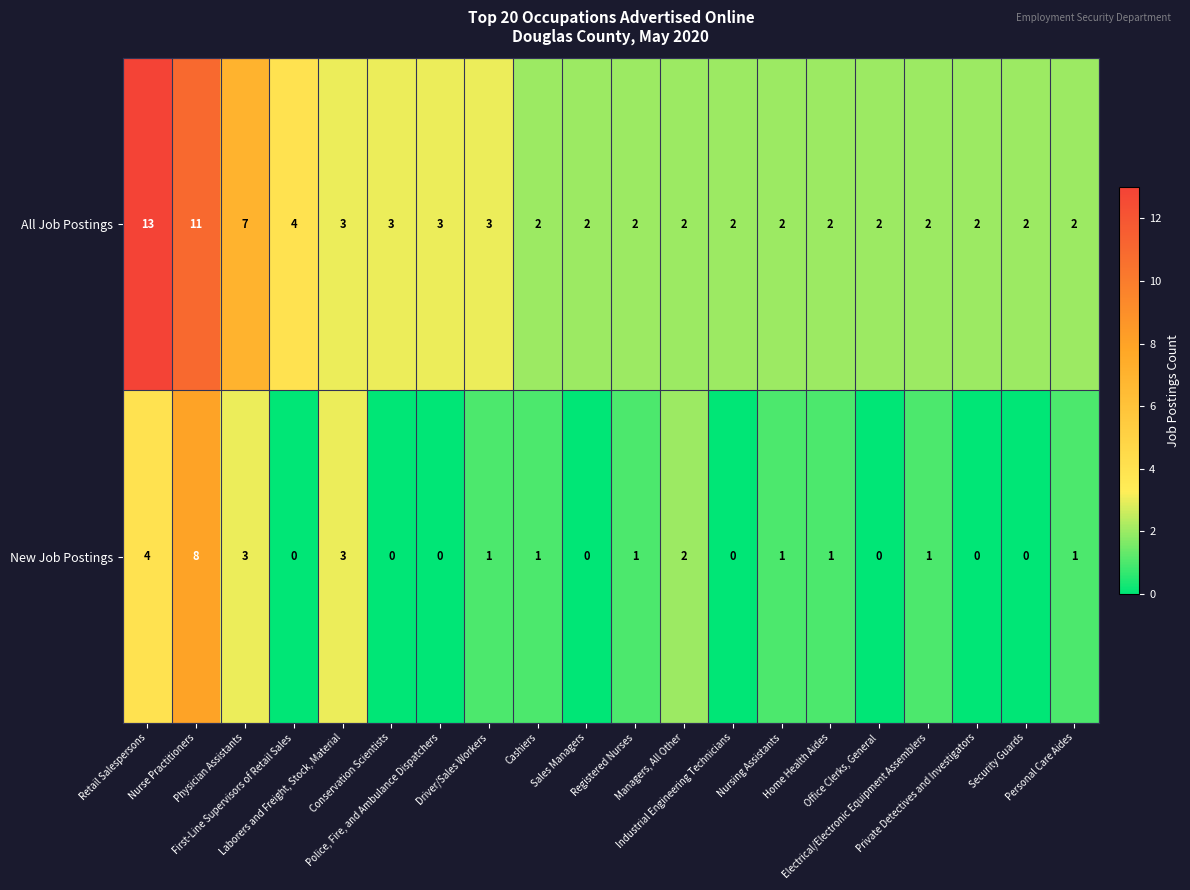

Which series has the largest total across all categories?

All Job Postings